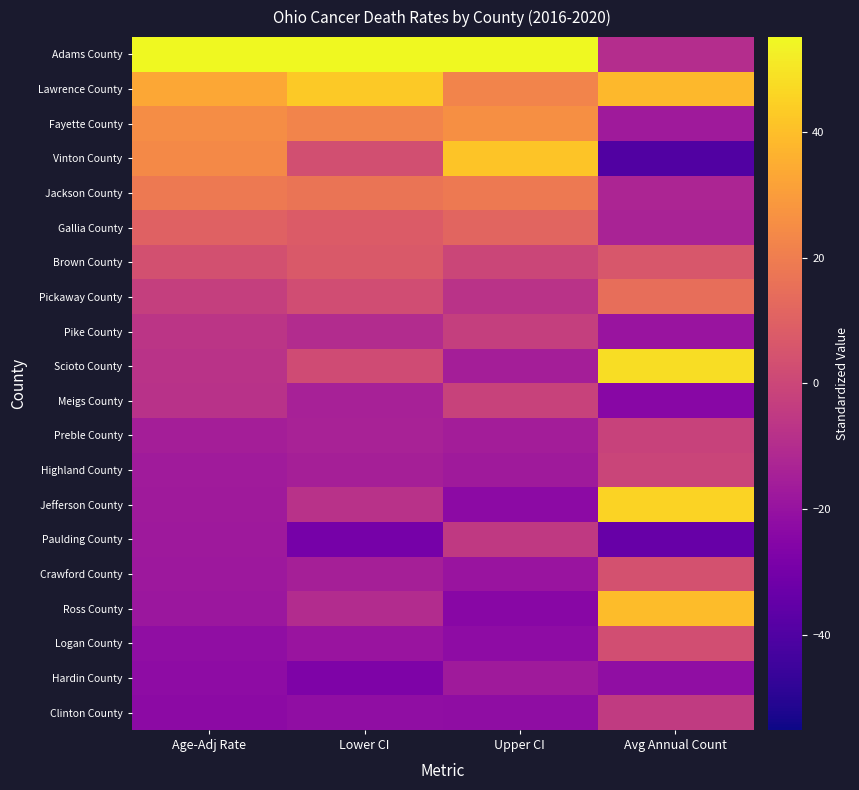

At how many categories does at least one series exceed 25?

4